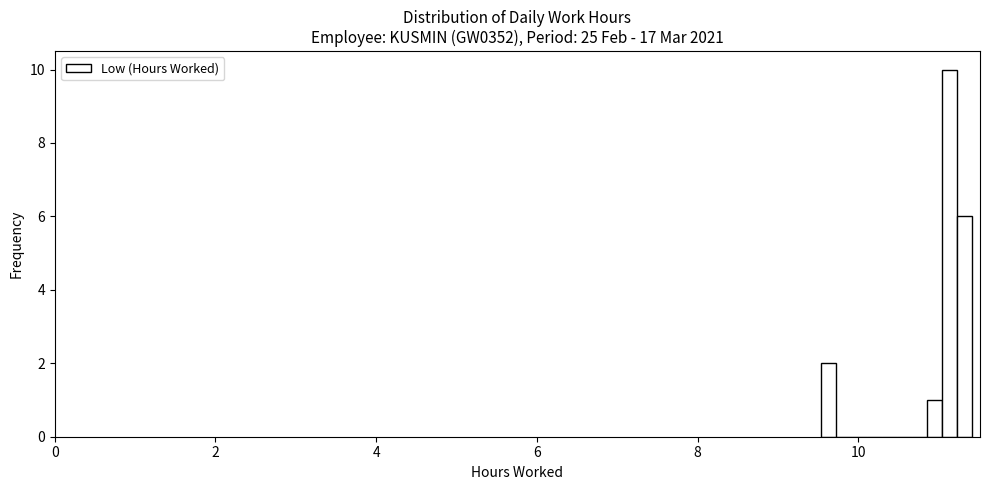

Around what value on the x-axis is the tallest bar? Give the approximate position of its centre, as read against the axis.

11.2